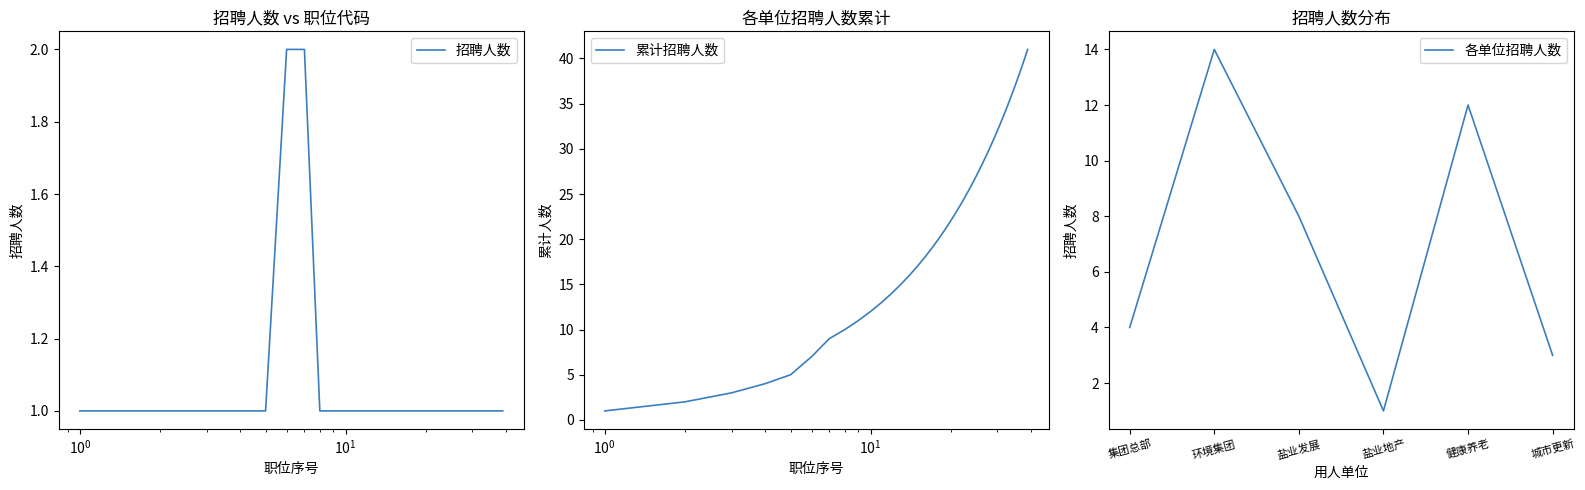

Is it true that 各单位招聘人数 equals 3 at 城市更新?

True